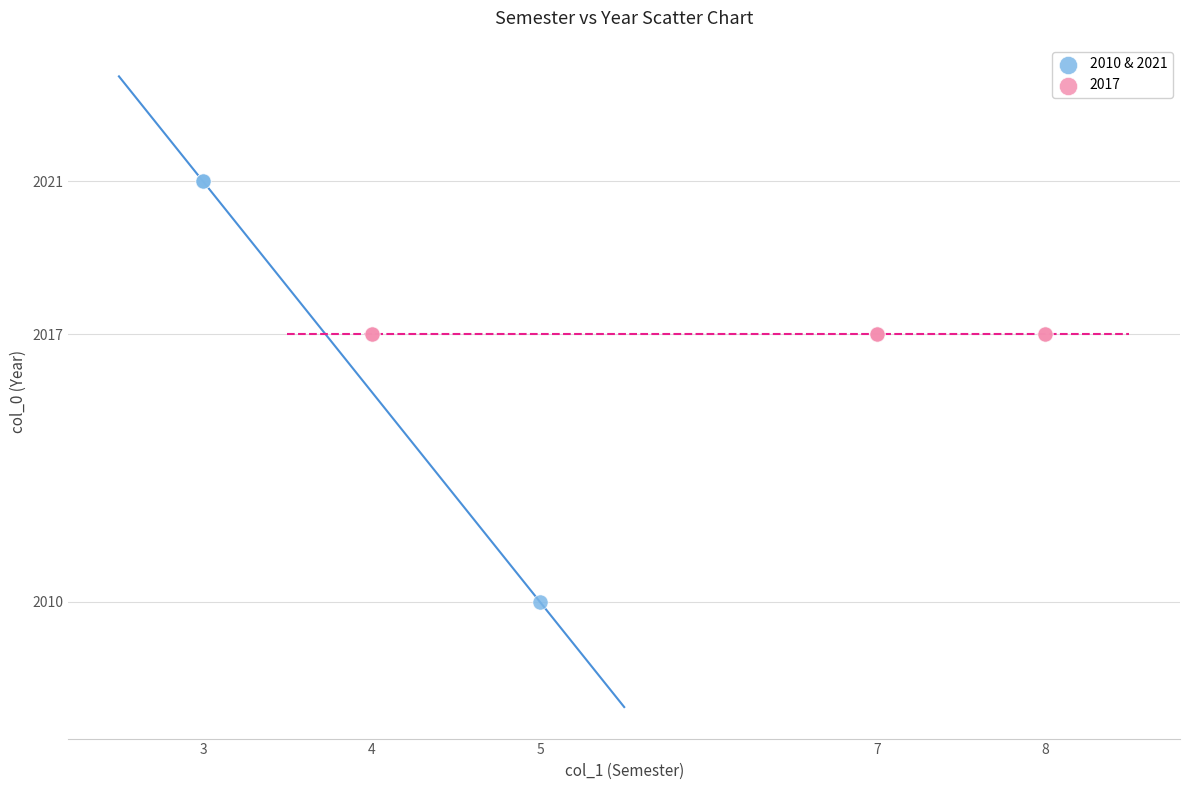

Which series contains the lowest Y value?

2010 & 2021